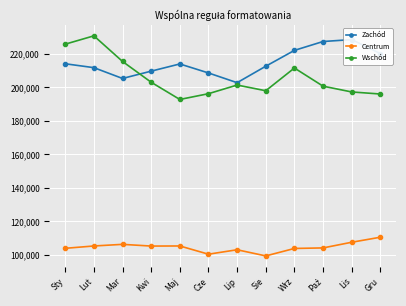

True or false: Centrum and Wschód intersect in this chart.

False